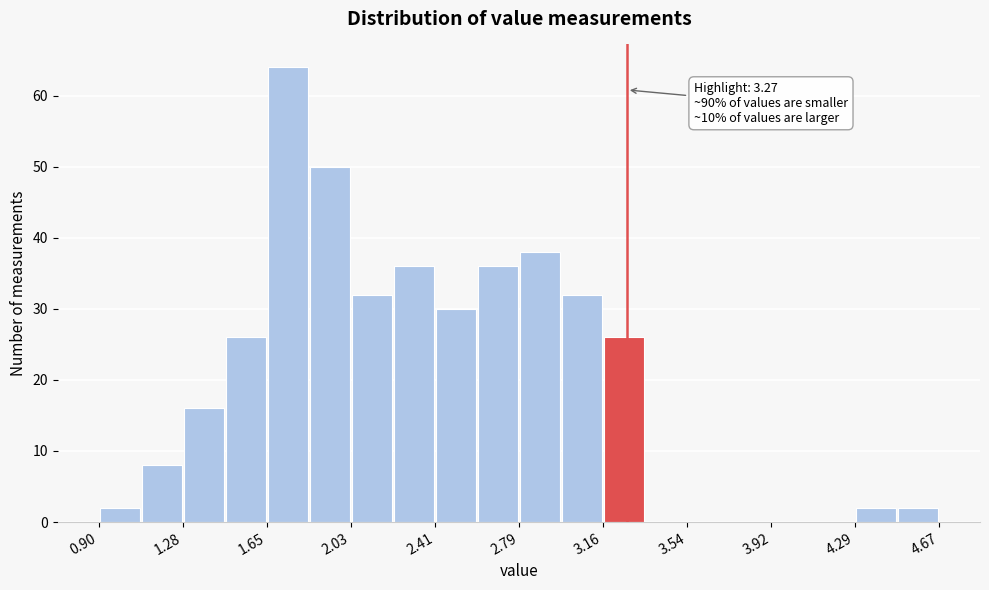

Around what value on the x-axis is the tallest bar? Give the approximate position of its centre, as read against the axis.

1.75